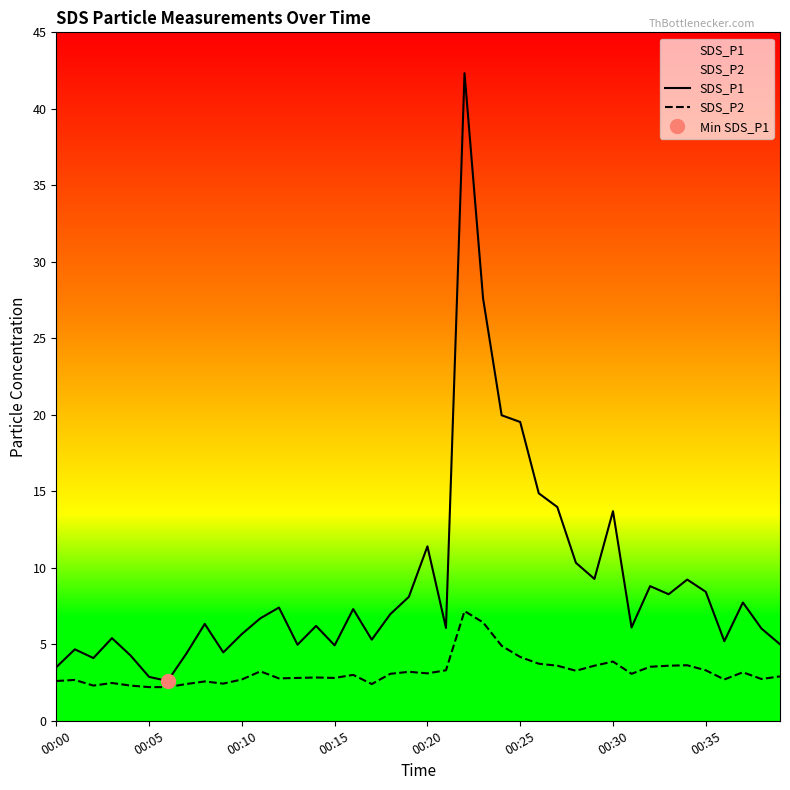

What is the difference between the SDS_P1 values at 00:30 and 00:35?

5.3